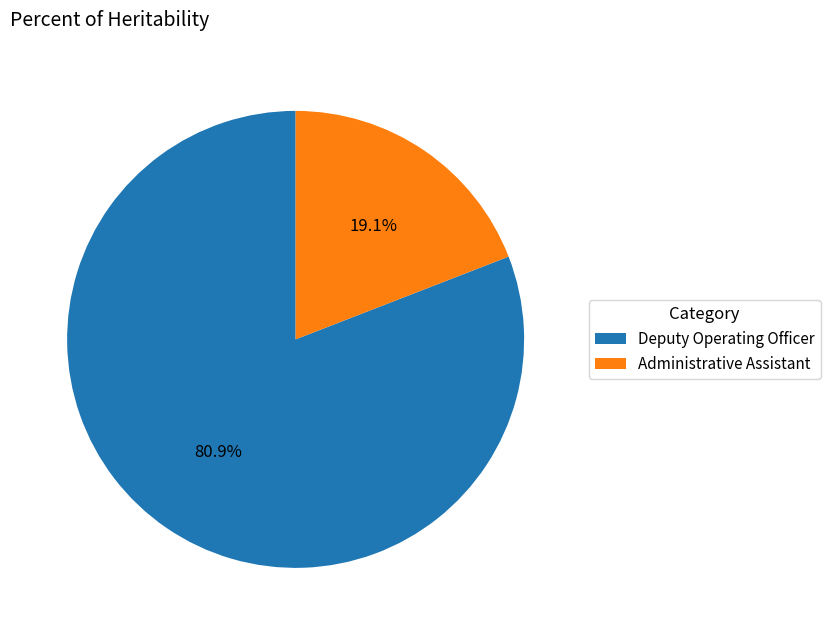

To the nearest percent, what portion does Deputy Operating Officer represent?

81%